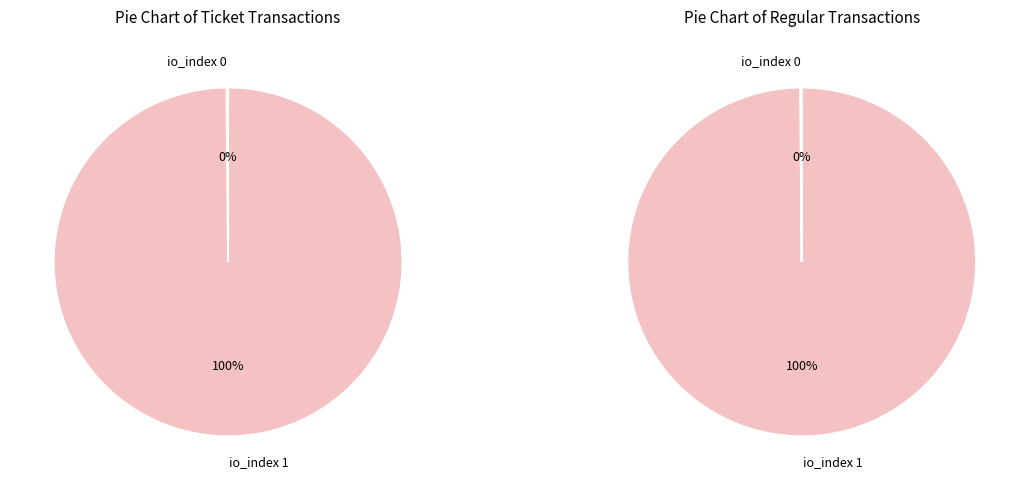

Is it true that io_index 0 is 0% of the pie?

True